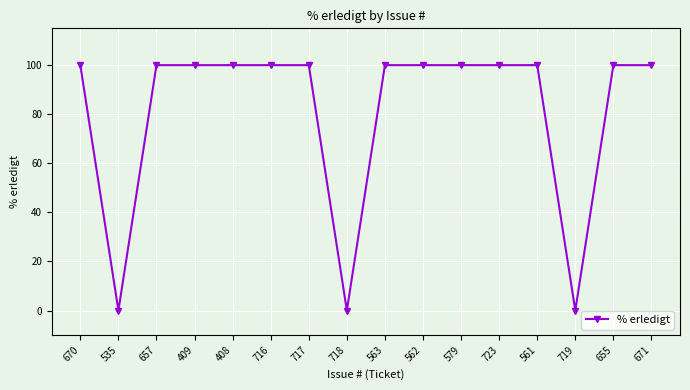

What position from the left is 718?

8